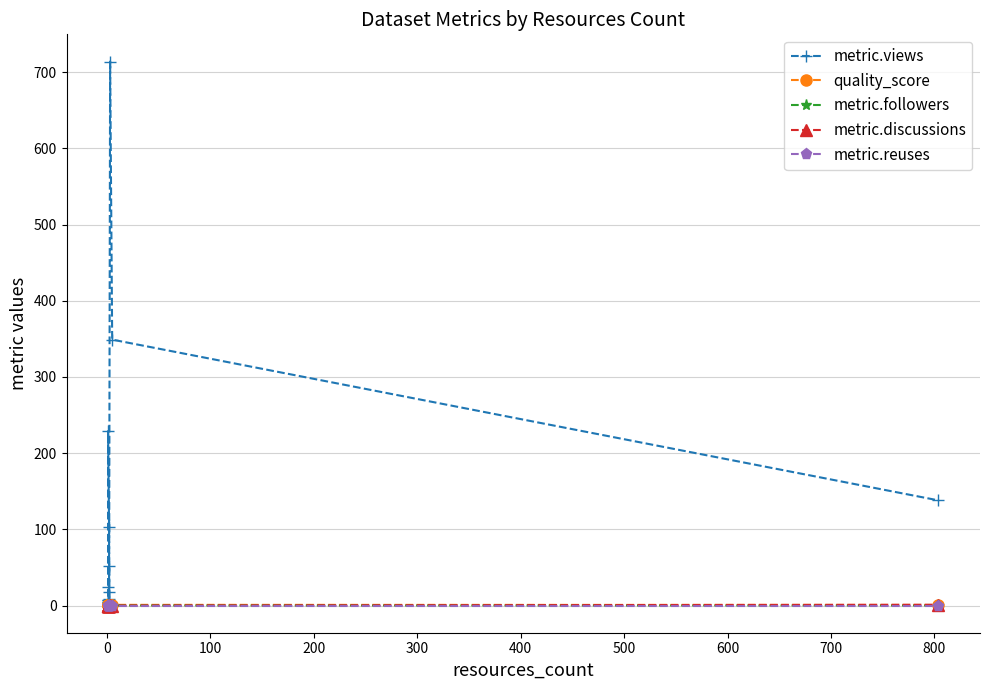

How many interior local valleys does the metric.views series have?

4